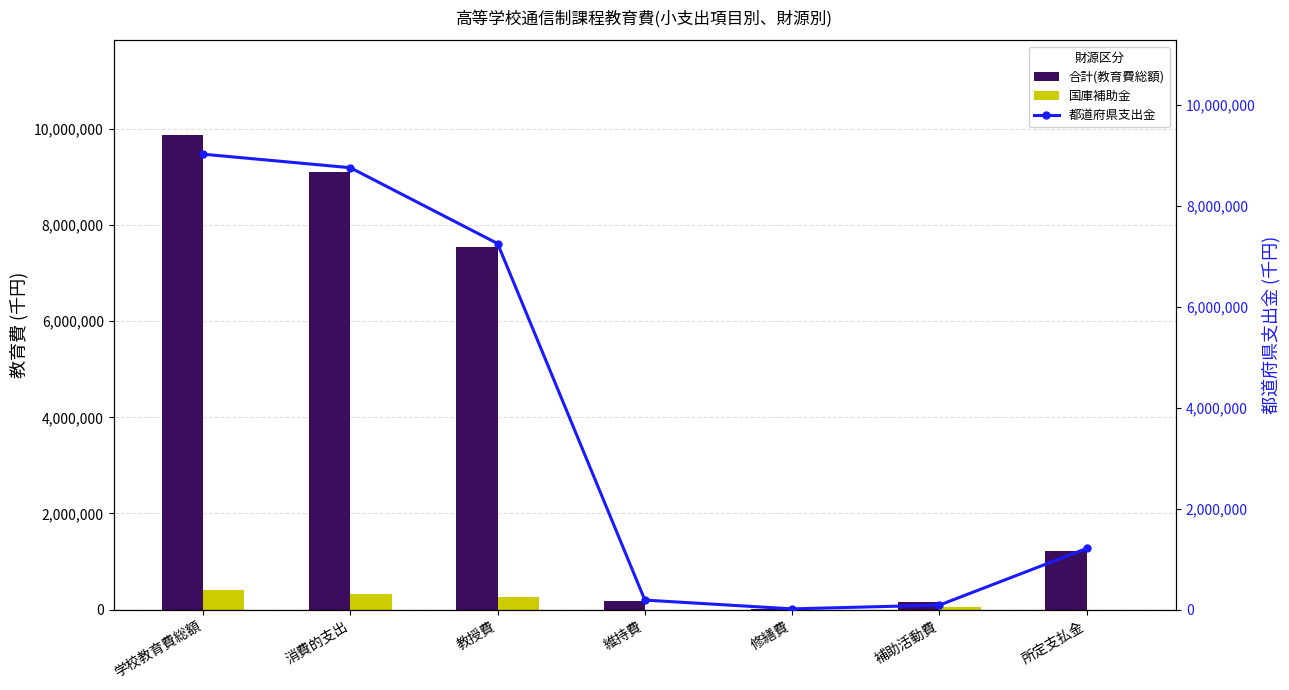

What is the sum of all 国庫補助金 values?

1075430